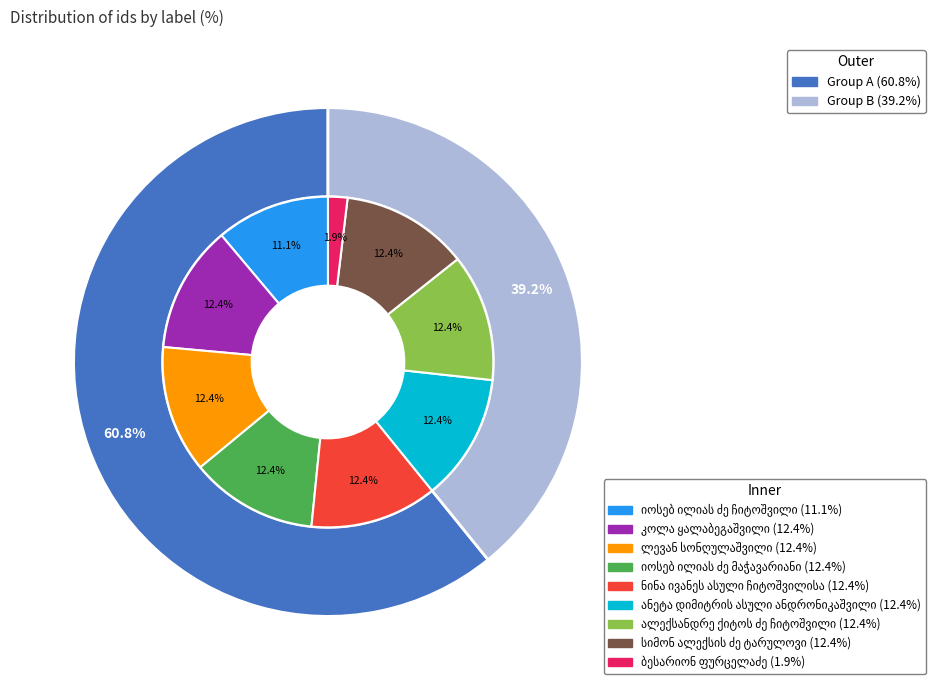

How many slices are in this pie chart?

9